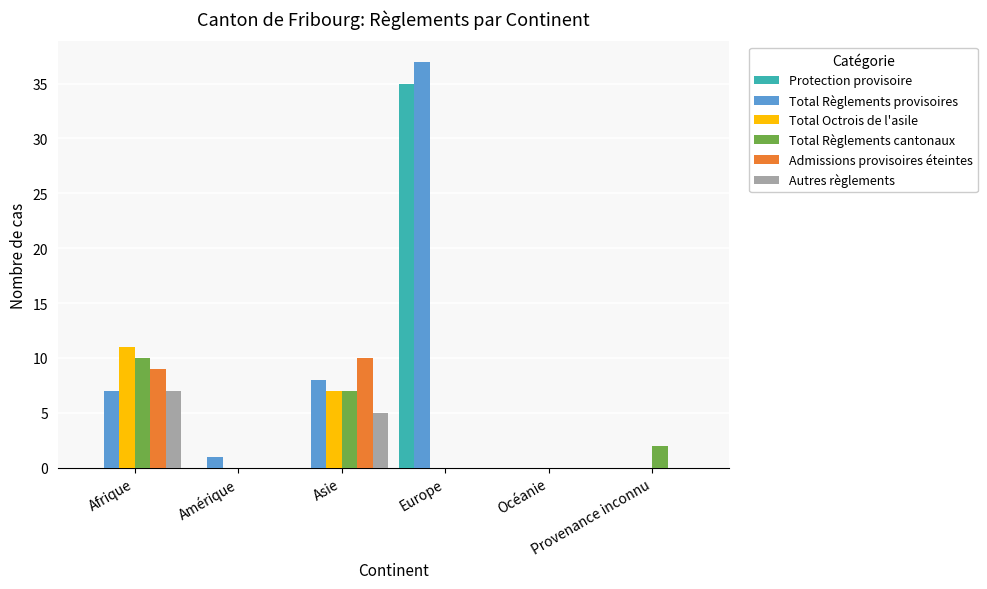

The value of Total Règlements cantonaux at Océanie is 0. True or false?

True